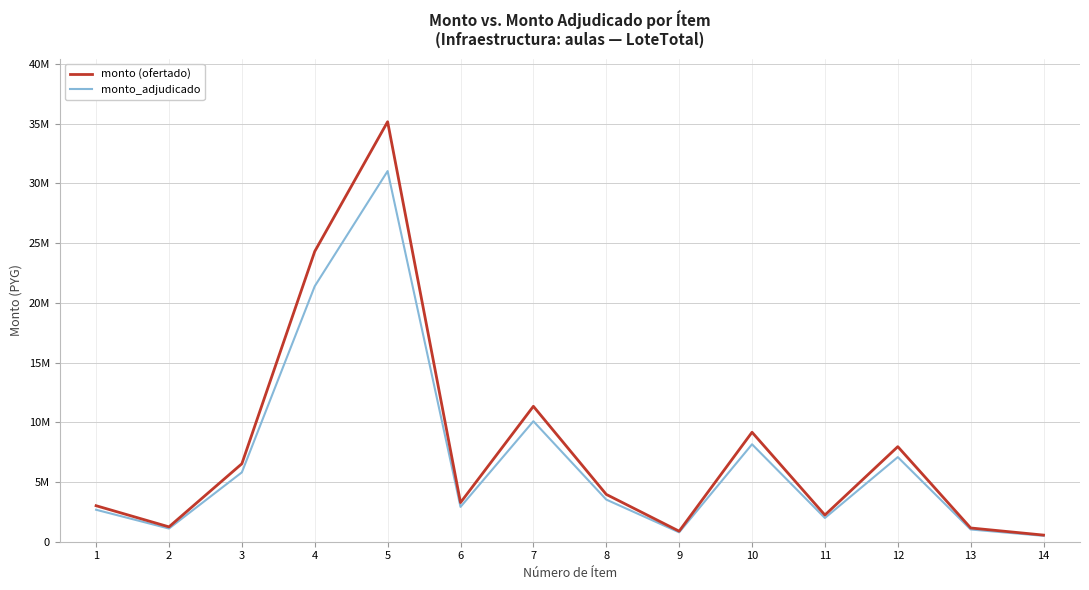

Does the chart have visible grid lines?

Yes